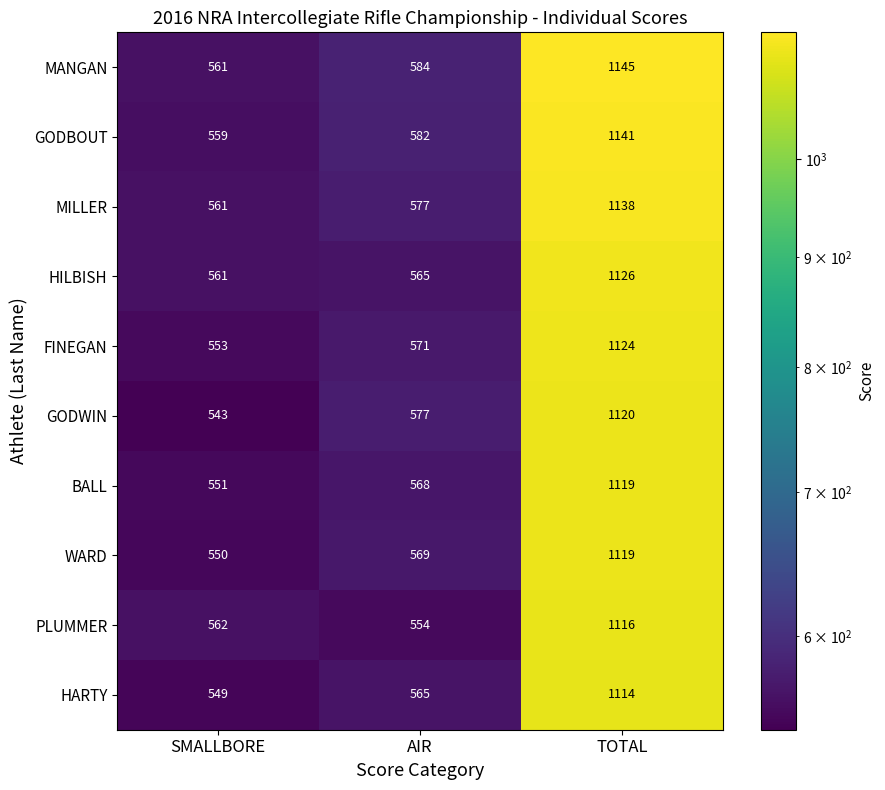

What is the total value across all series at TOTAL?

11262